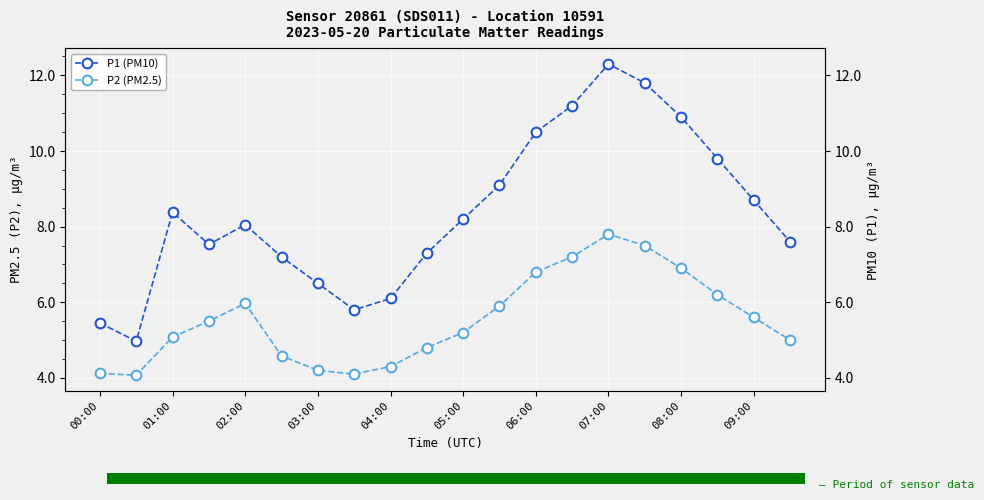

What is the total value across all series at 19?

12.6